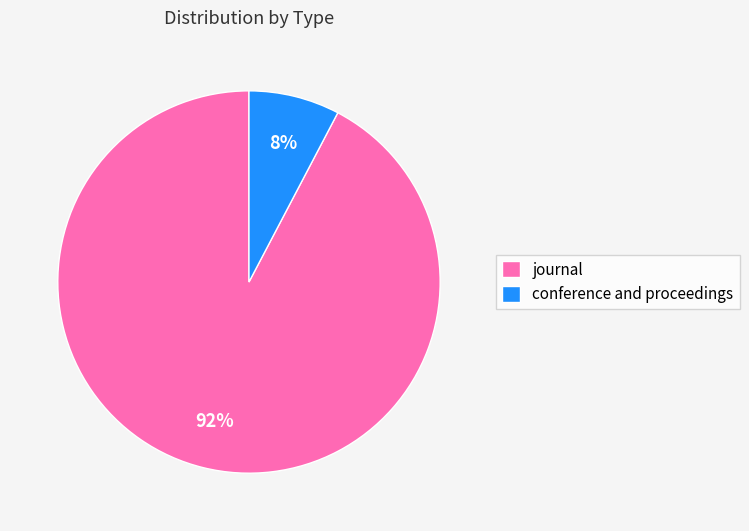

Is the sum of conference and proceedings and journal greater than half?

Yes